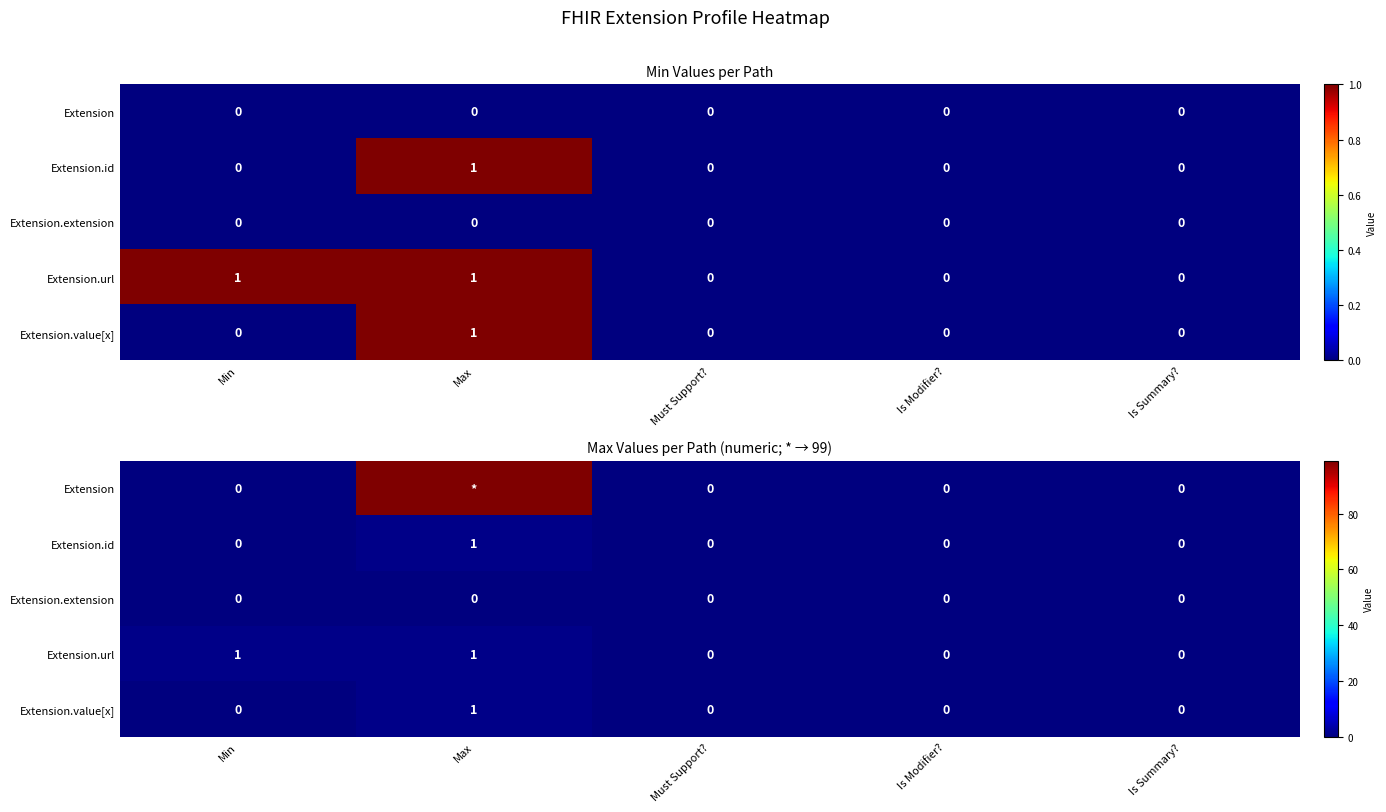

Rank the series at Min from lowest to highest value.

Extension, Extension.id, Extension.extension, Extension.value[x], Extension.url